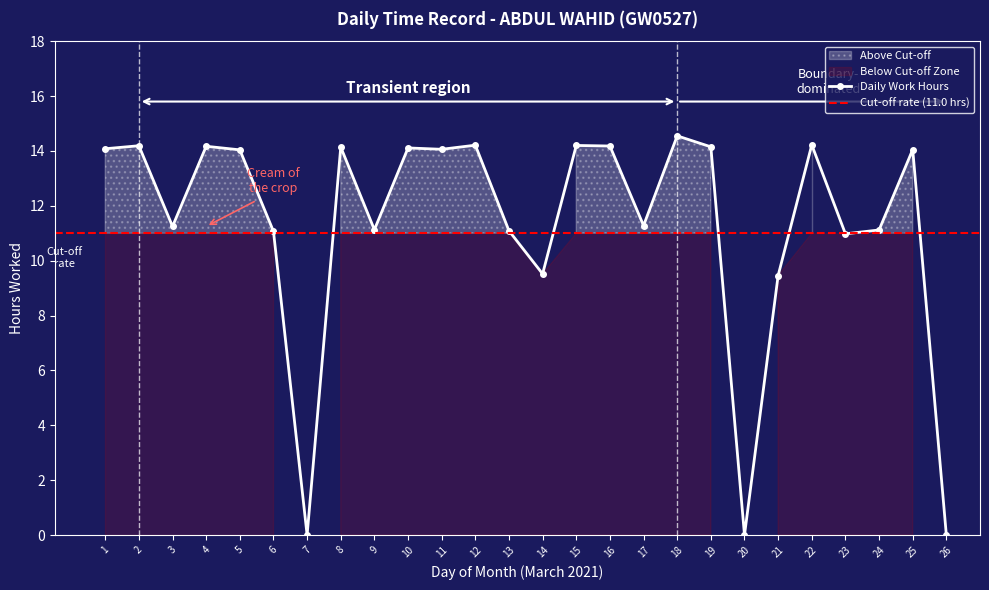

What is the difference between the maximum and minimum values?

14.6